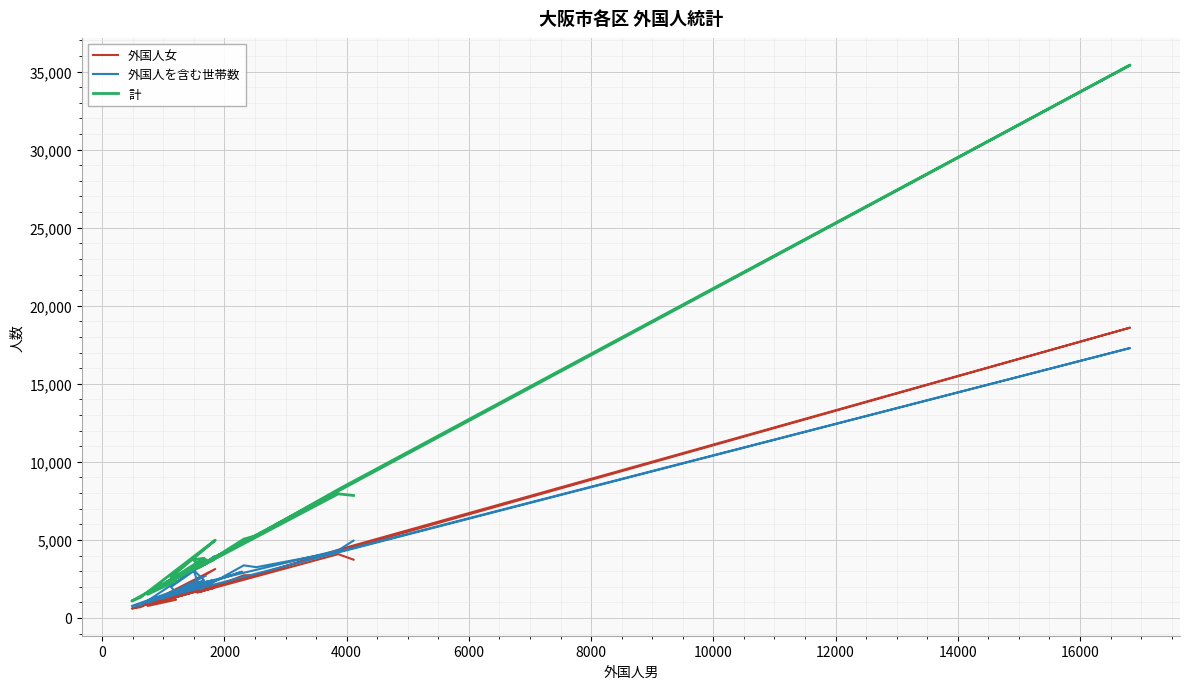

True or false: 計 and 外国人女 cross at least once.

False